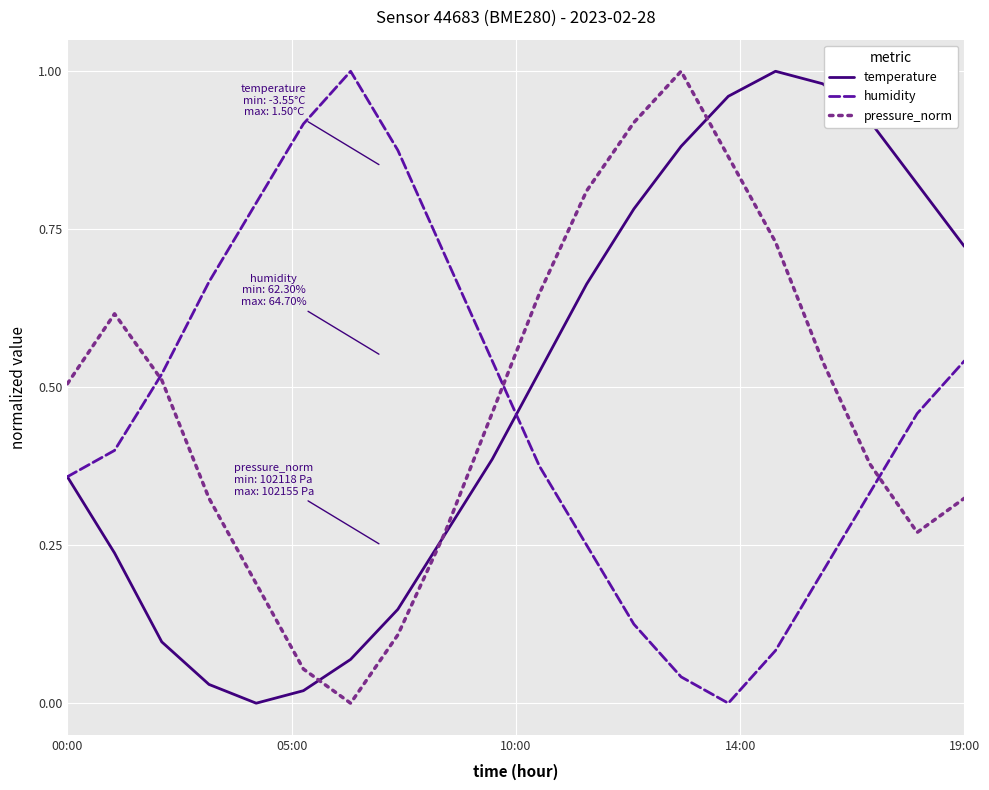

Count the number of categories in the chart.

20